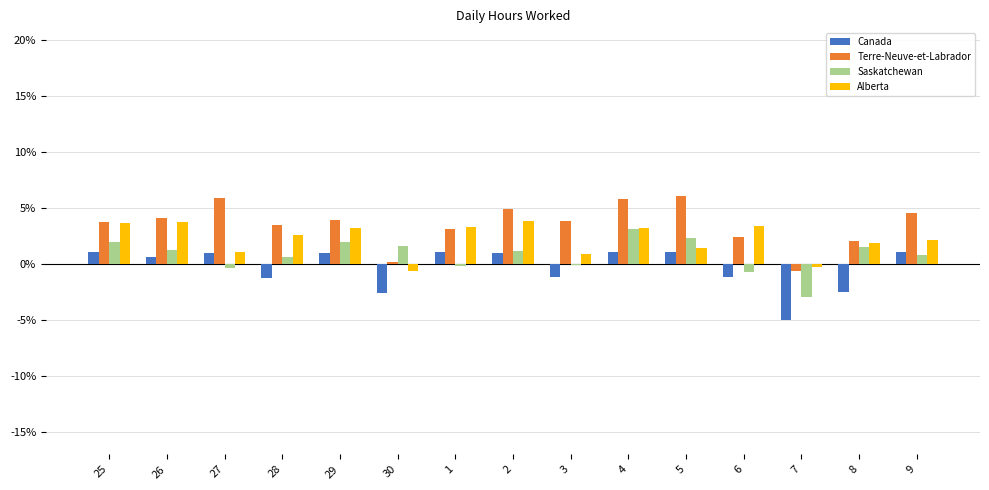

Is it true that Terre-Neuve-et-Labrador equals 5.1 at 3?

False